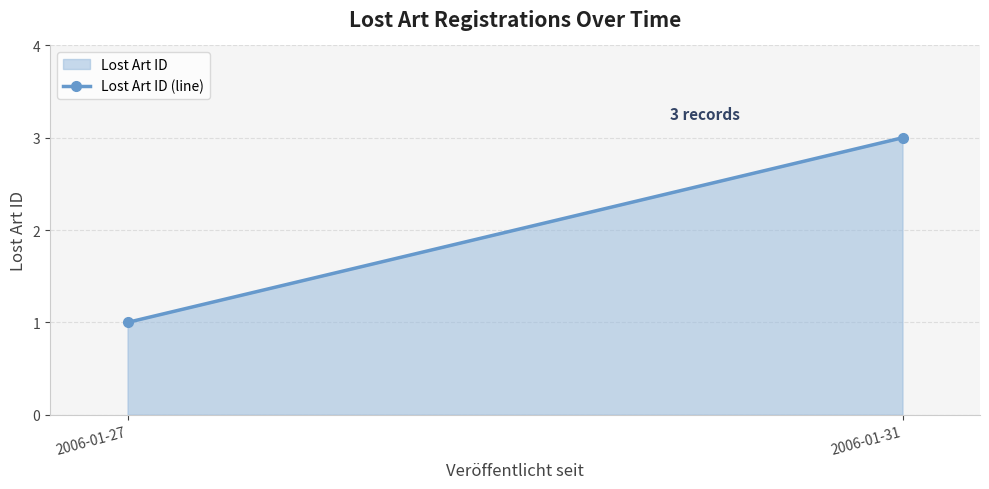

At which category does the chart reach its minimum across all series?

2006-01-27